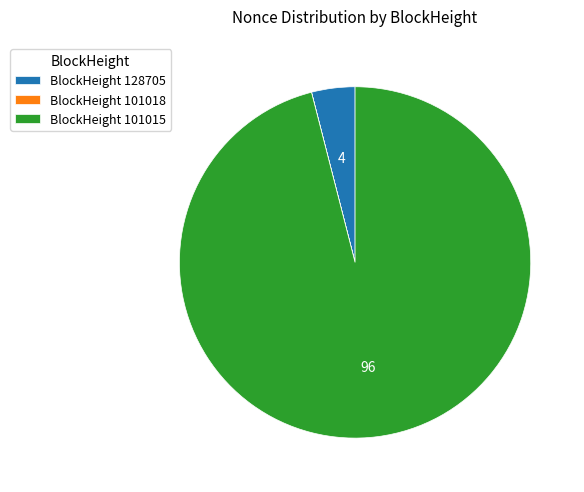

Combined, do BlockHeight 101015 and BlockHeight 128705 account for over 50%?

Yes